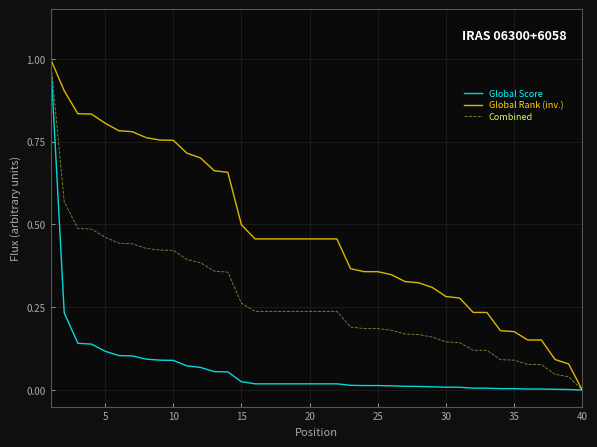

Which series has the largest total across all categories?

Global Rank (inv.)